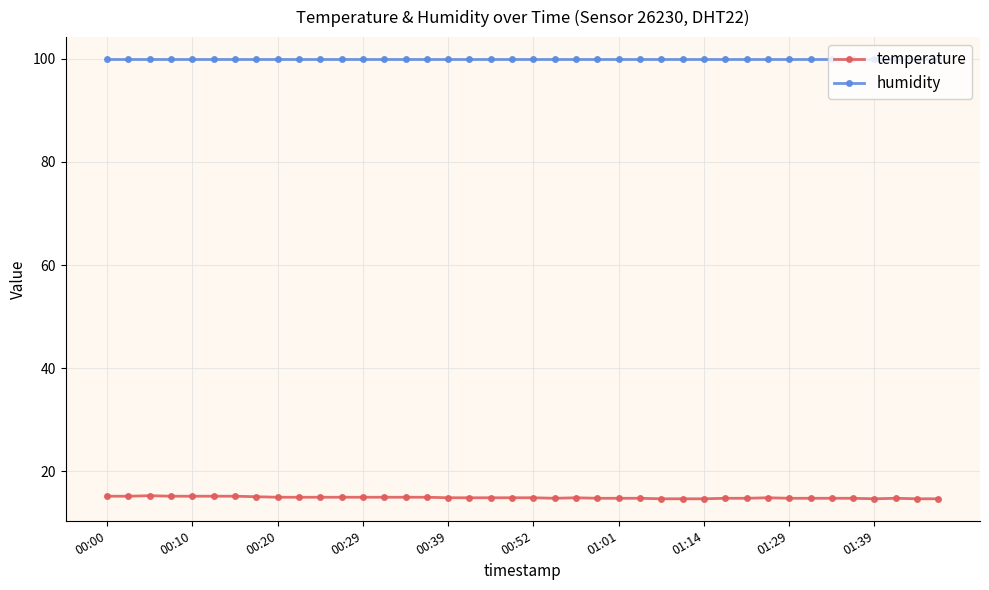

What is the sum of all temperature values?

596.9